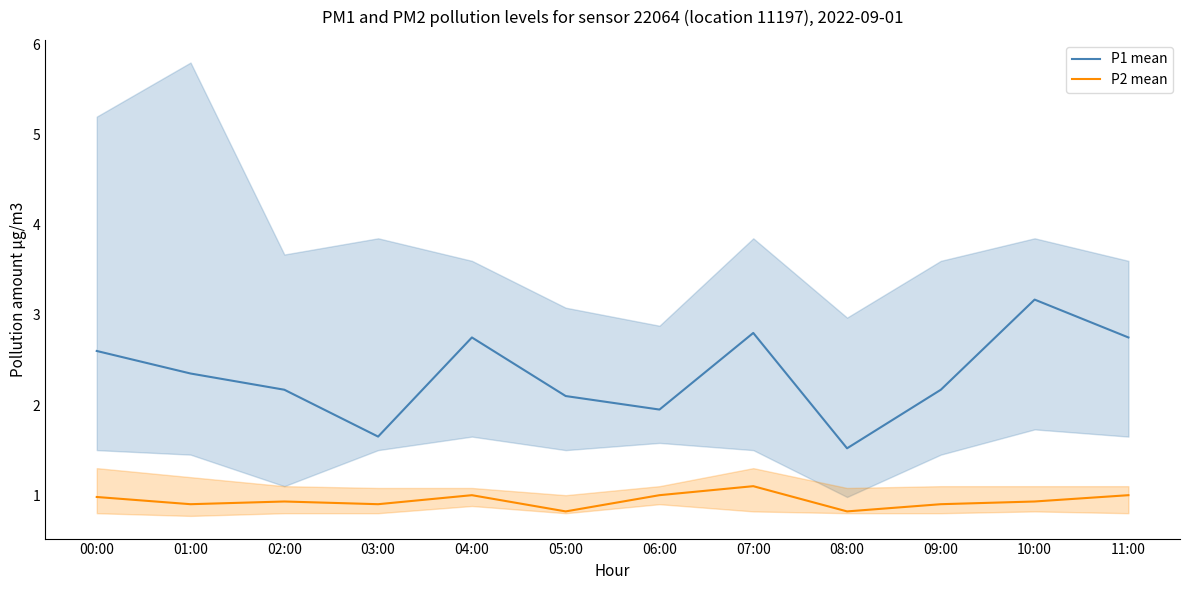

True or false: P2 mean and P1 mean intersect in this chart.

False